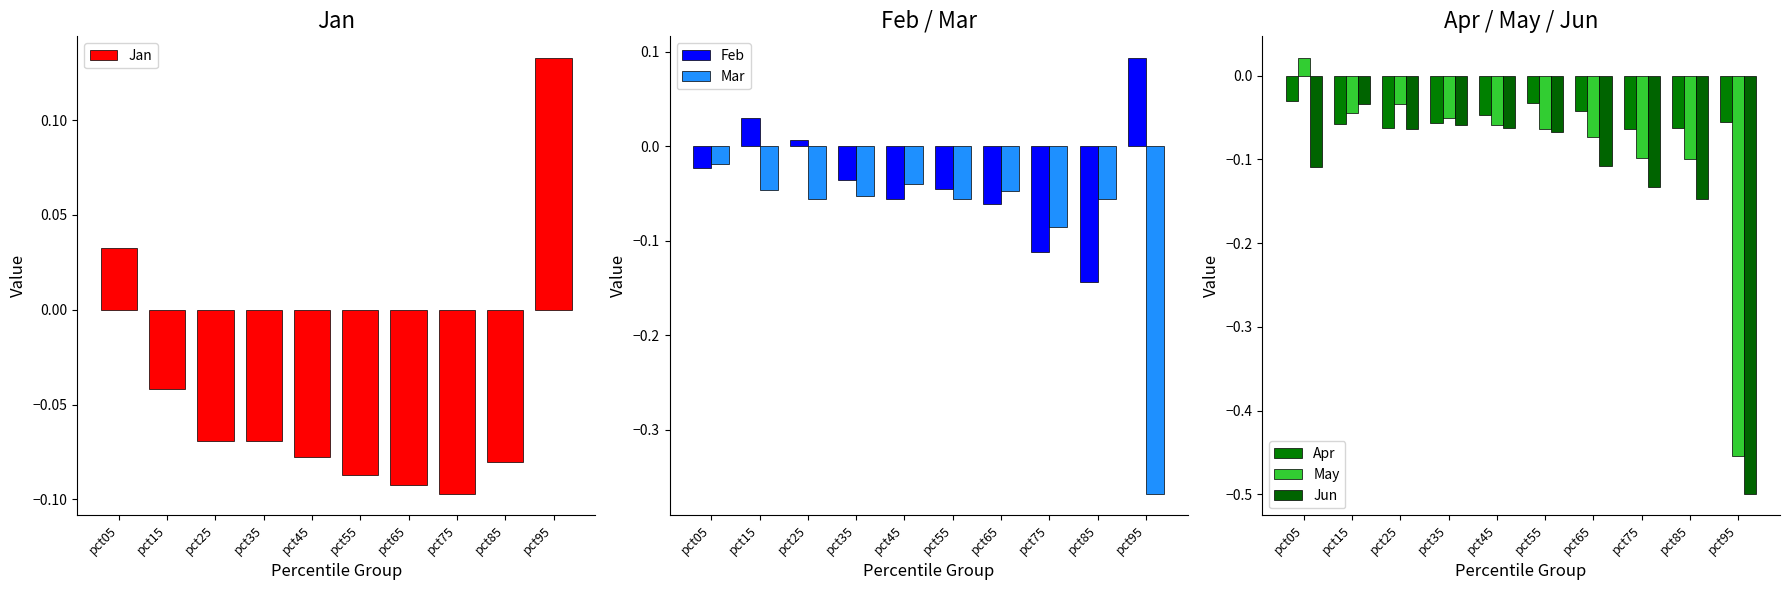

Which label corresponds to the largest value in the chart?

pct95